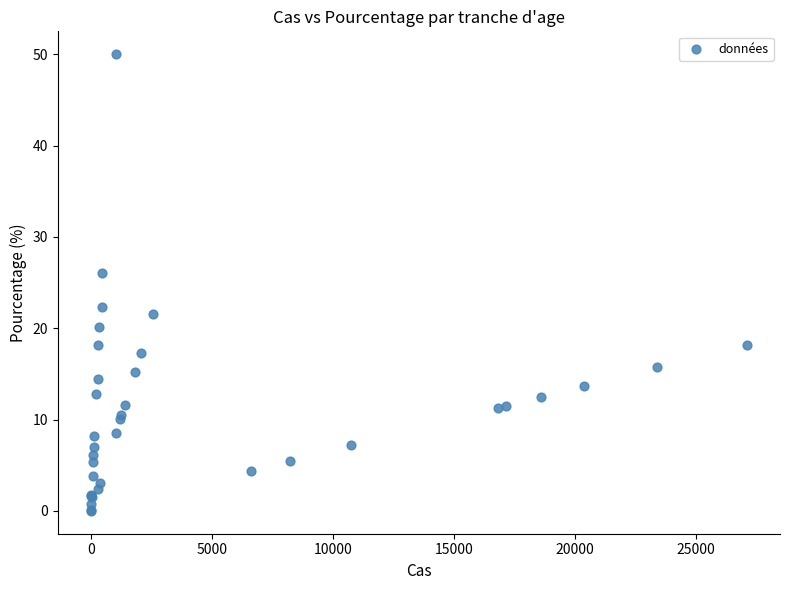

What Y value in the scatter plot is closest to 25?

26.0